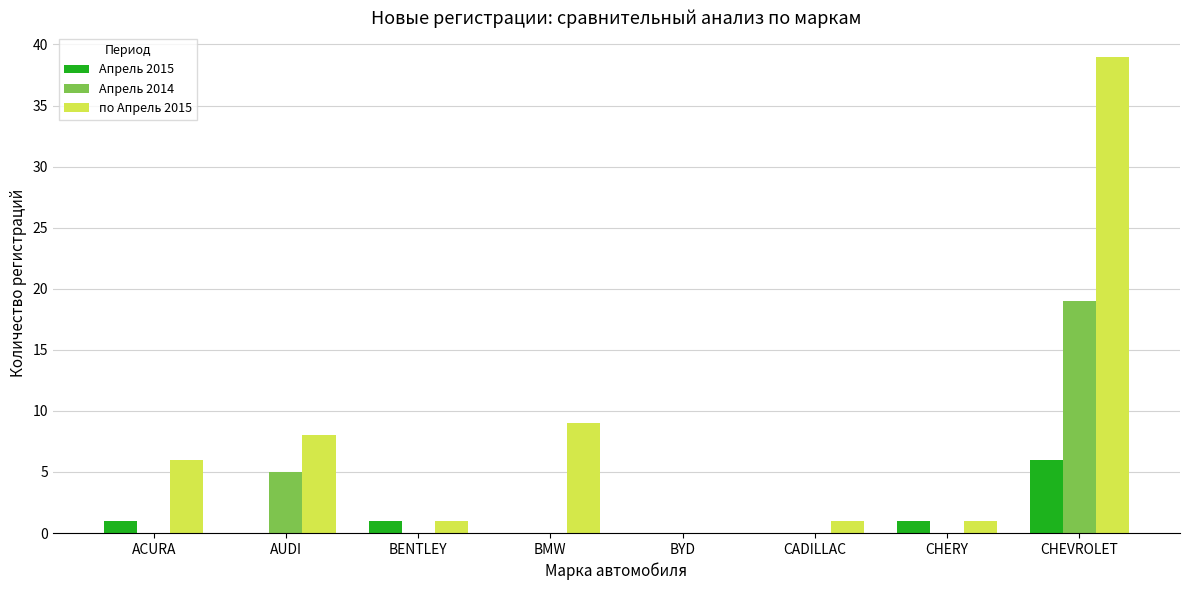

Which series has the largest range (max minus min)?

по Апрель 2015